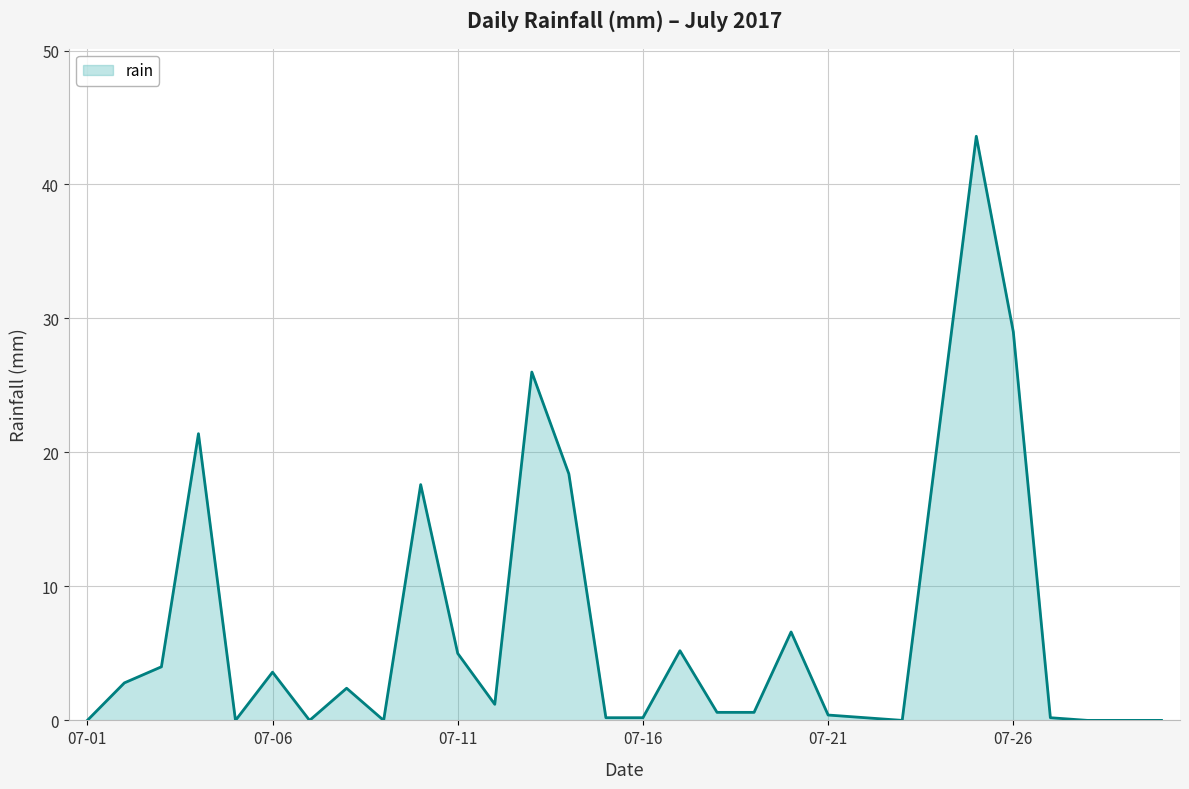

How many lines are shown in the chart?

1